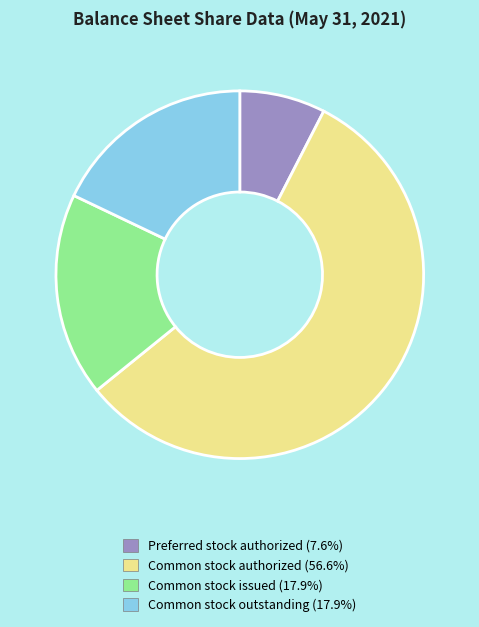

How many segments does this pie chart have?

4